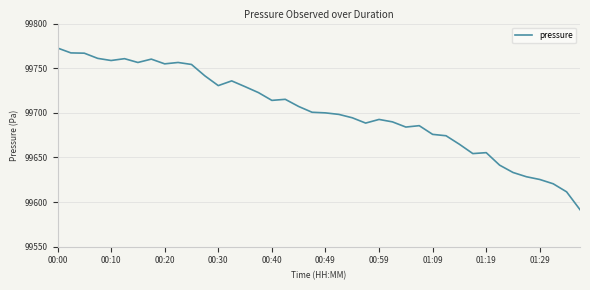

What is the difference between the maximum and minimum values?

181.2